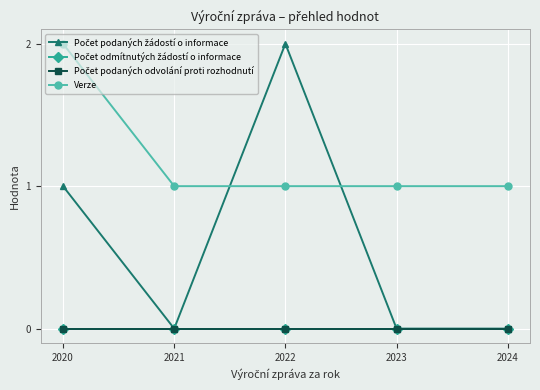

Reading right to left, list all the values displayed in this chart.

Počet podaných žádostí o informace: 2024=0	2023=0	2022=2	2021=0	2020=1
Počet odmítnutých žádostí o informace: 2024=0	2023=0	2022=0	2021=0	2020=0
Počet podaných odvolání proti rozhodnutí: 2024=0	2023=0	2022=0	2021=0	2020=0
Verze: 2024=1	2023=1	2022=1	2021=1	2020=2